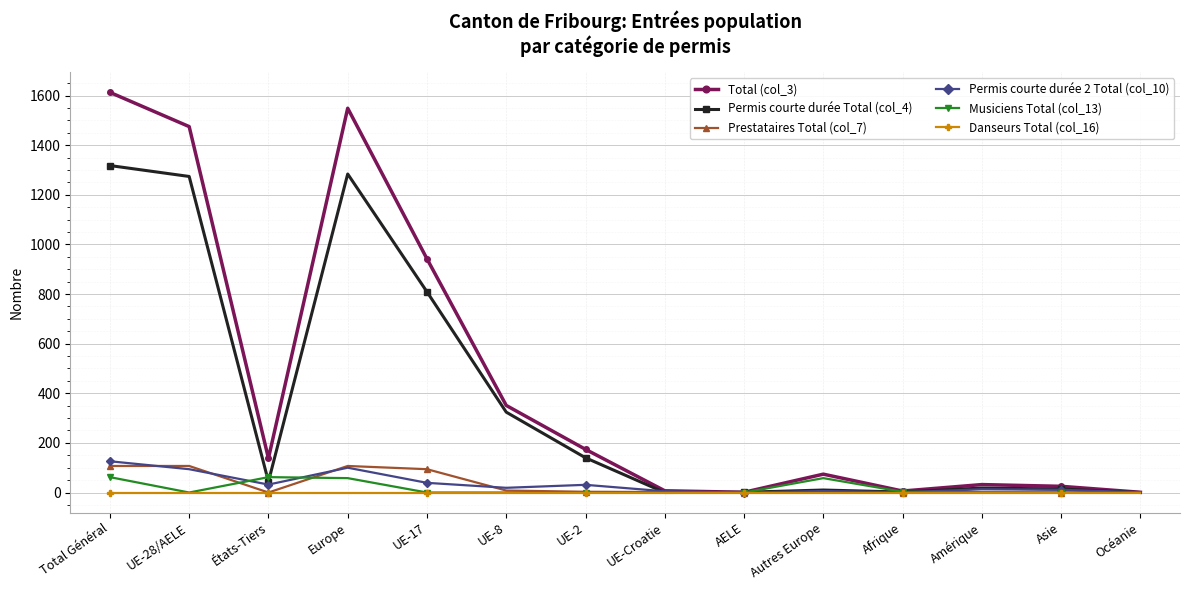

At which label is Total (col_3) closest to 807?

UE-17